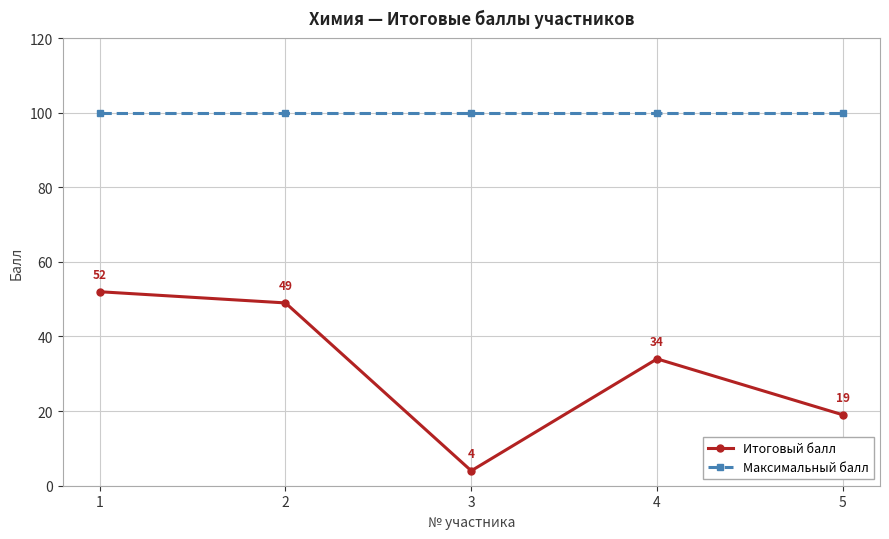

What is the average value of the Итоговый балл series?

32